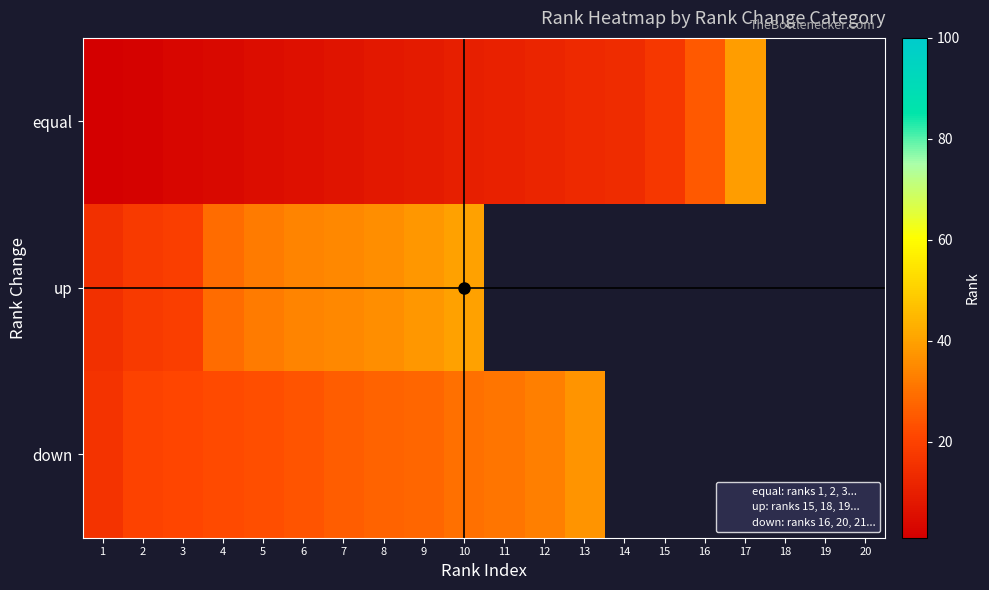

Rank the series by their maximum value, from highest to lowest.

up, equal, down